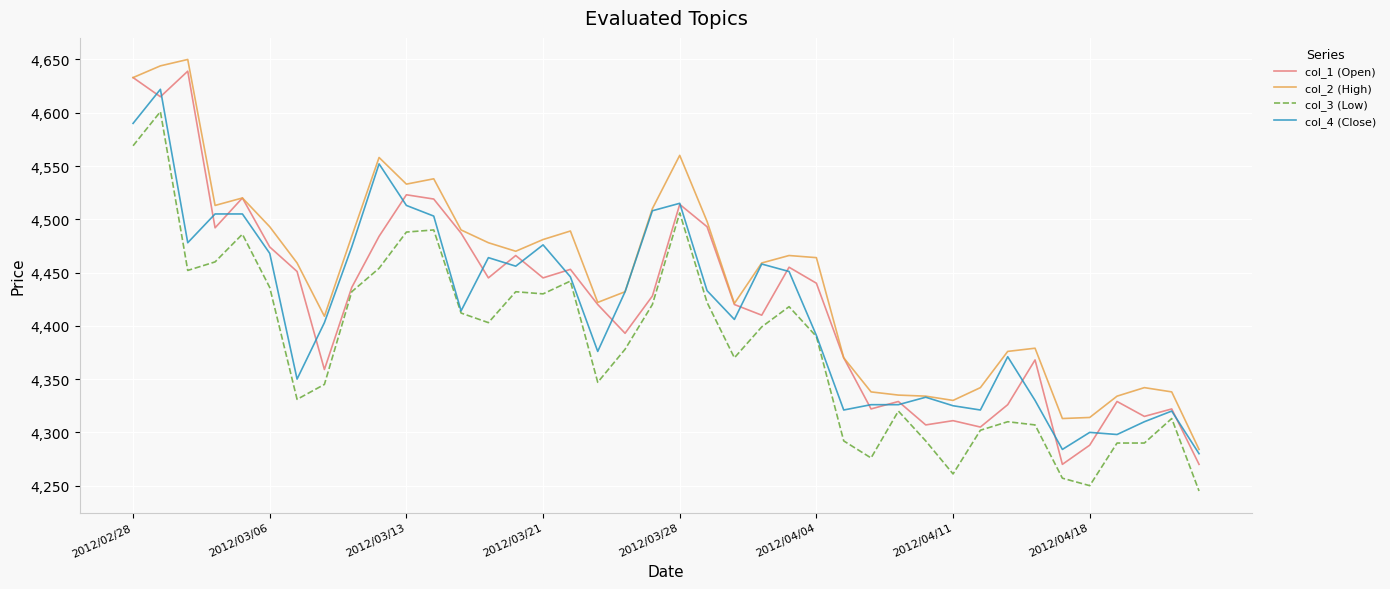

True or false: col_1 (Open) has more than 1 points higher than both neighbors.

True